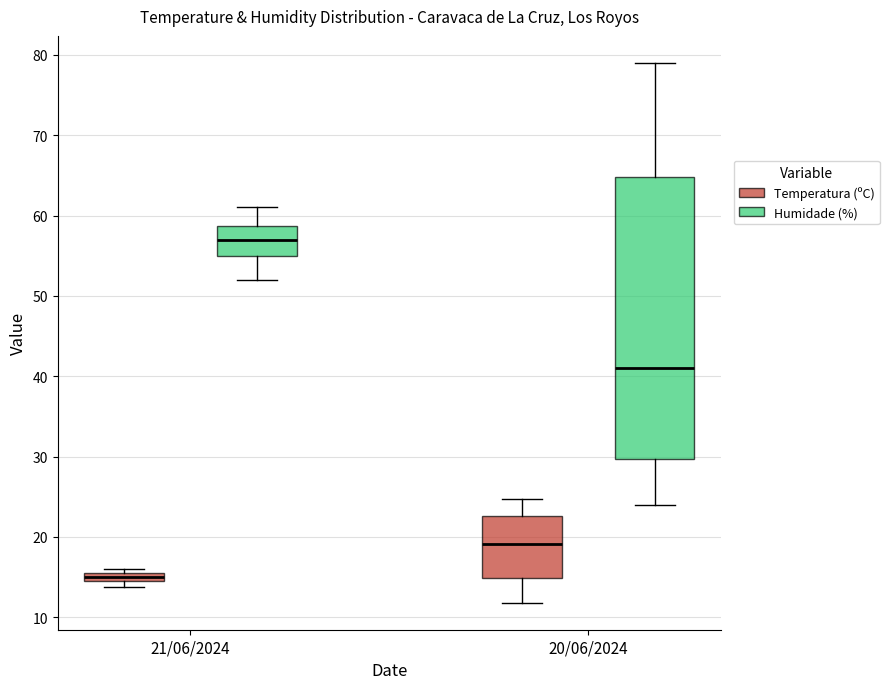

Comparing the boxes themselves (not the whiskers), which one is the tallest?

20/06/2024 (Humidade (%))